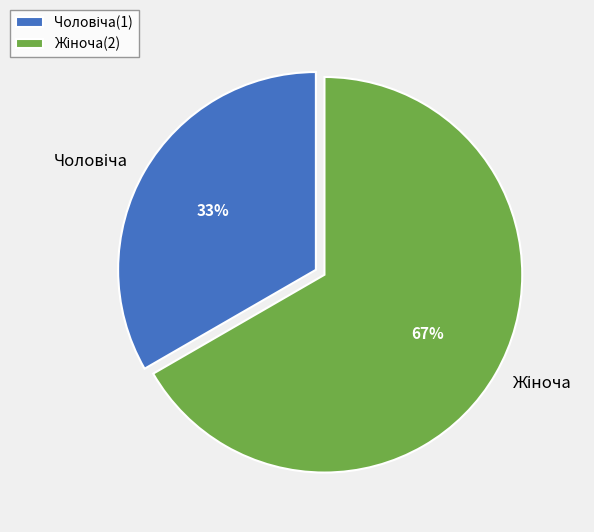

Is there any slice that represents more than half of the pie?

Yes